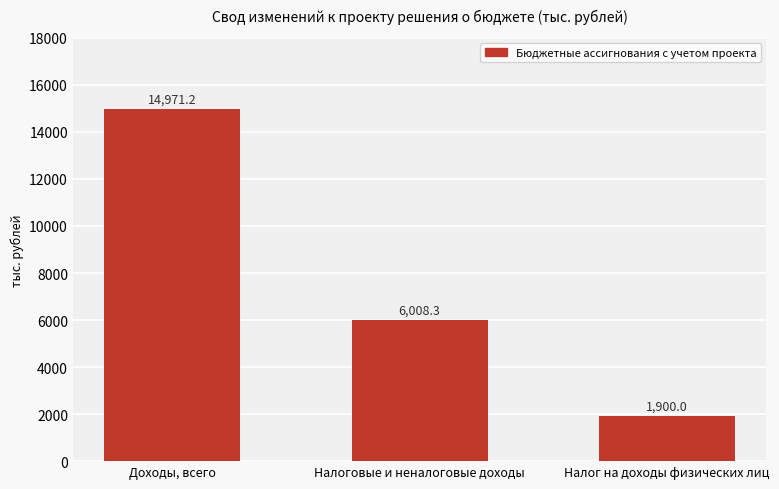

The value at Доходы, всего is 23459.1. True or false?

False